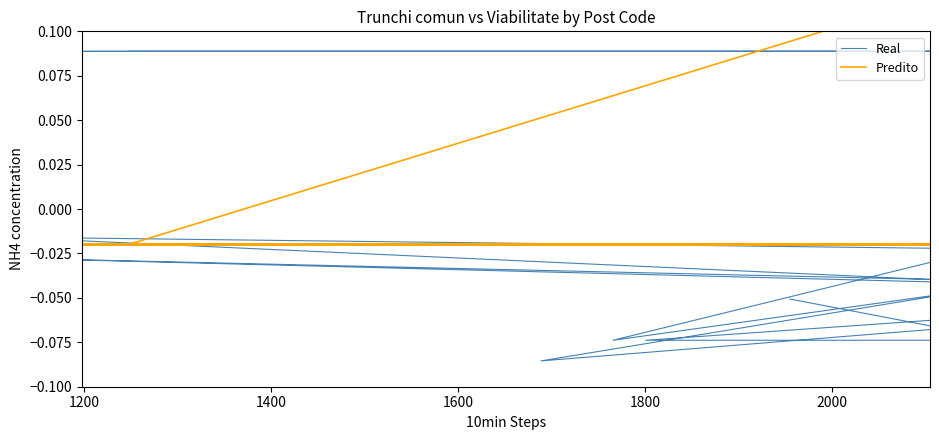

What is the difference between the maximum and minimum values in the Real series?

0.2